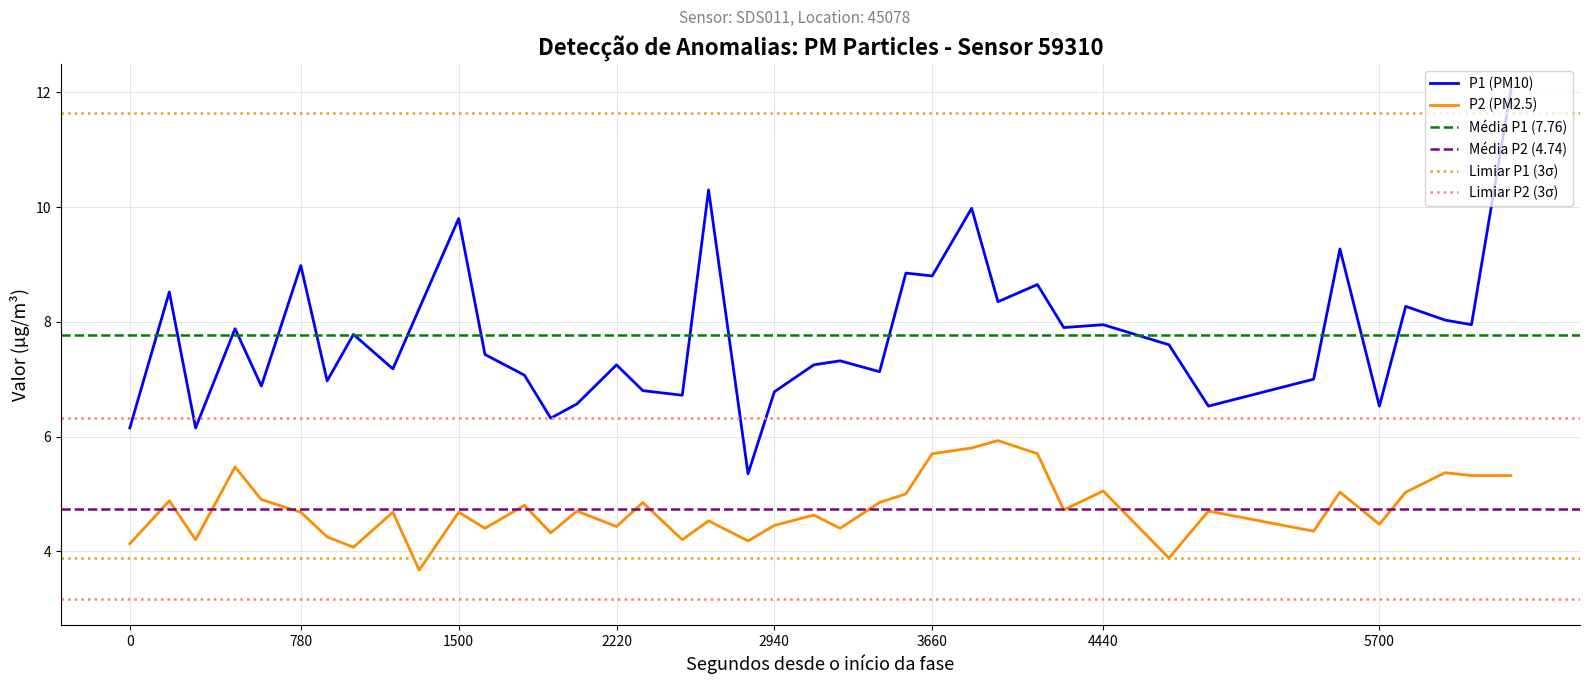

True or false: P1 (PM10) and P2 (PM2.5) cross at least once.

False